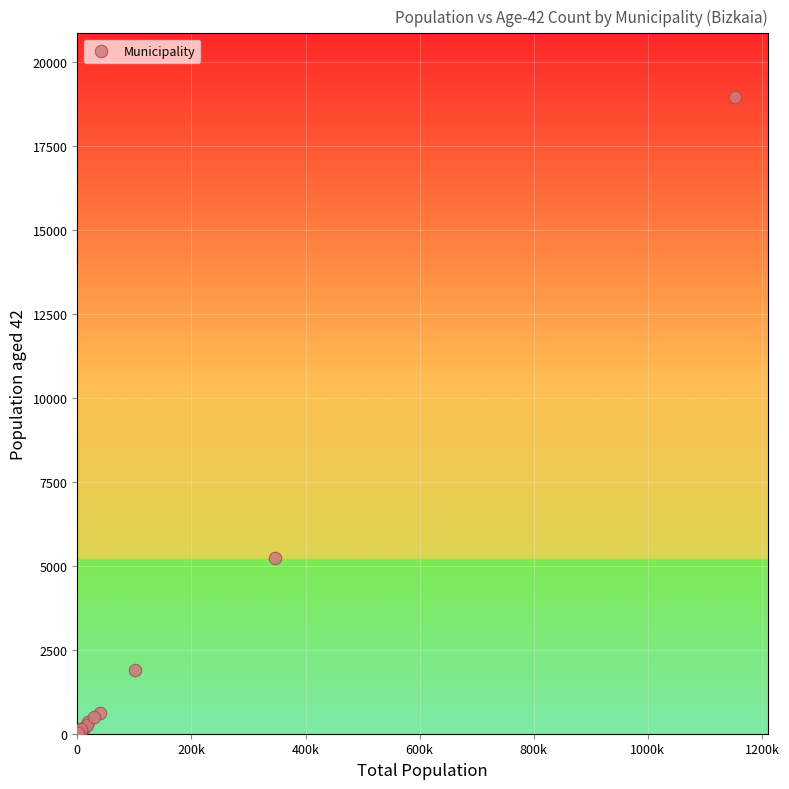

What Y value in the scatter plot is closest to 9485?

5232